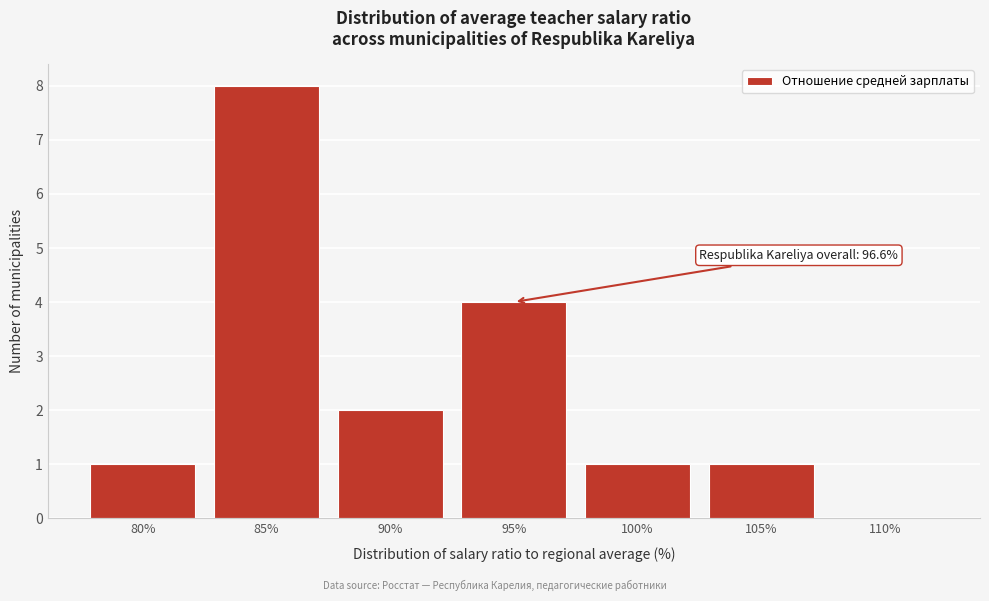

Reading left to right, transcribe all the data shown in this chart.

80%=1	85%=8	90%=2	95%=4	100%=1	105%=1	110%=0